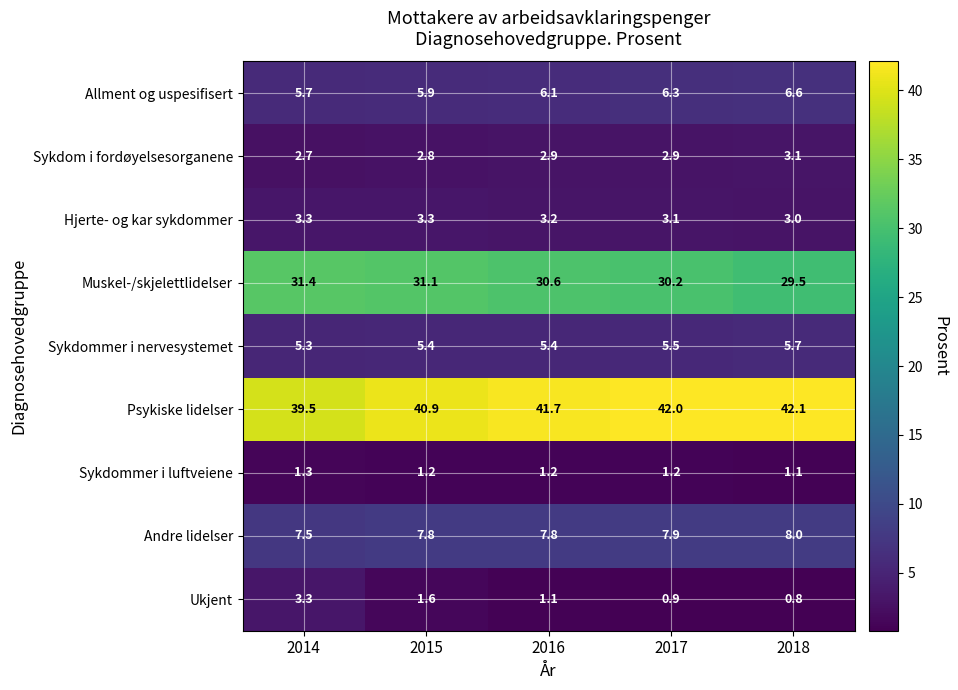

What is the sum of the Allment og uspesifisert values at 2018 and 2016?

12.7